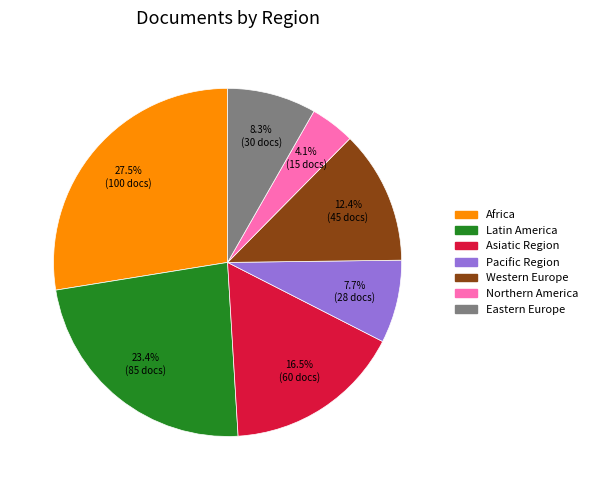

Rank the categories by value from lowest to highest.

Northern America, Pacific Region, Eastern Europe, Western Europe, Asiatic Region, Latin America, Africa